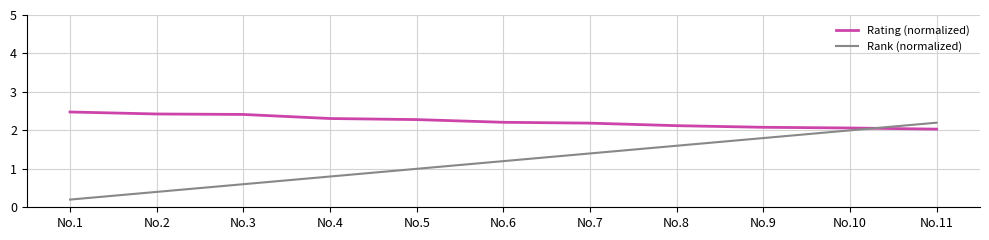

At No.3, list the series in order from largest to smallest.

Rating (normalized), Rank (normalized)